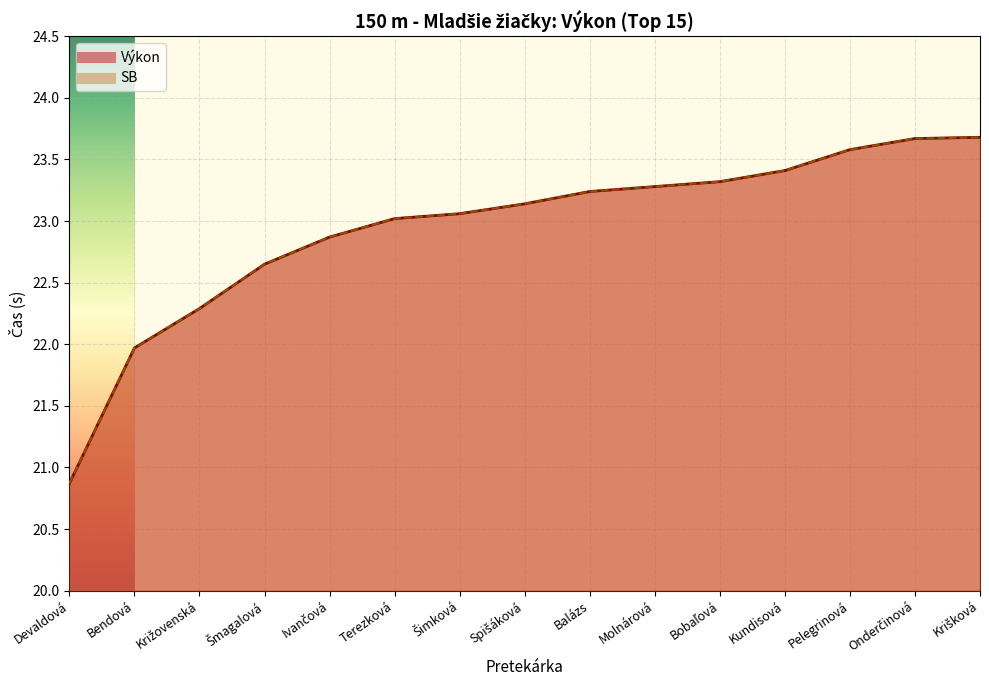

Reading right to left, extract all data points from this chart.

Výkon: 23.7	23.7	23.6	23.4	23.3	23.3	23.2	23.1	23.1	23.0	22.9	22.6	22.3	22.0	20.9
SB: 23.7	23.7	23.6	23.4	23.3	23.3	23.2	23.1	23.1	23.0	22.9	22.6	22.3	22.0	20.9